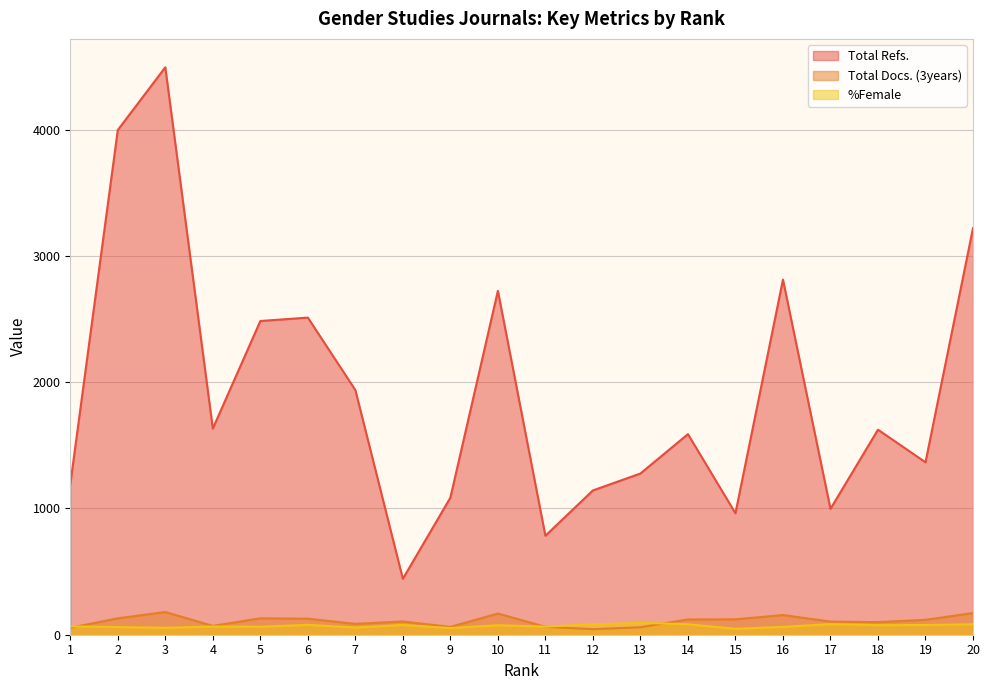

What is the value of the %Female point at the 16th from the left?

62